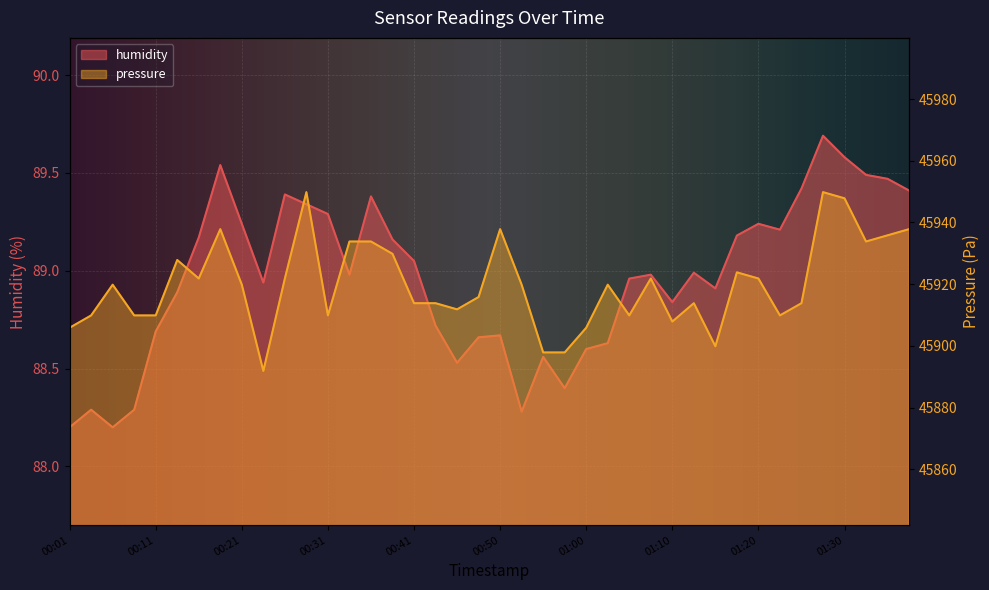

How many lines are shown in the chart?

2